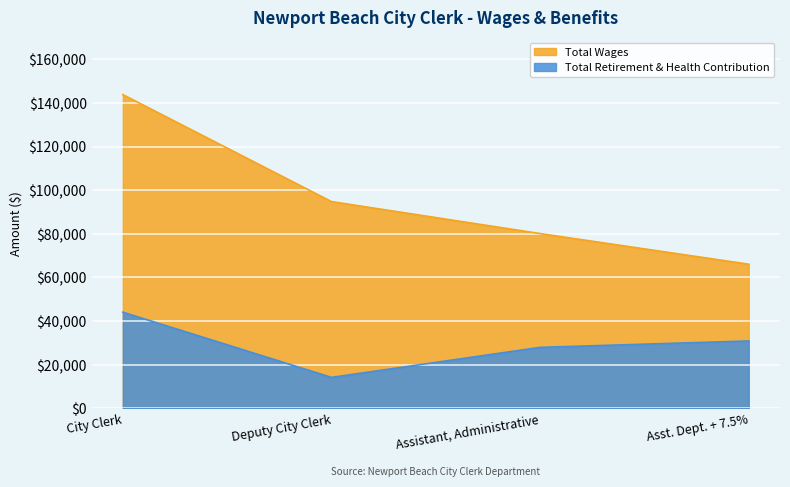

What is the label of the 1st point from the left?

City Clerk